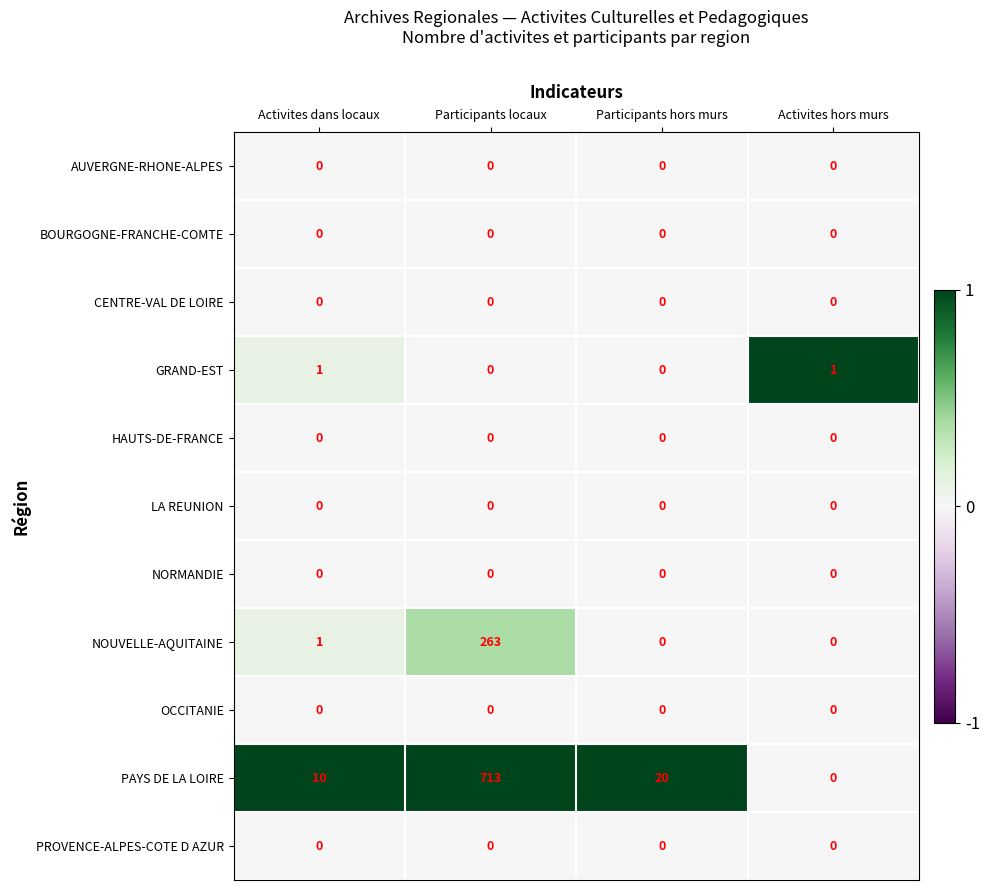

What is the greatest value displayed?

713